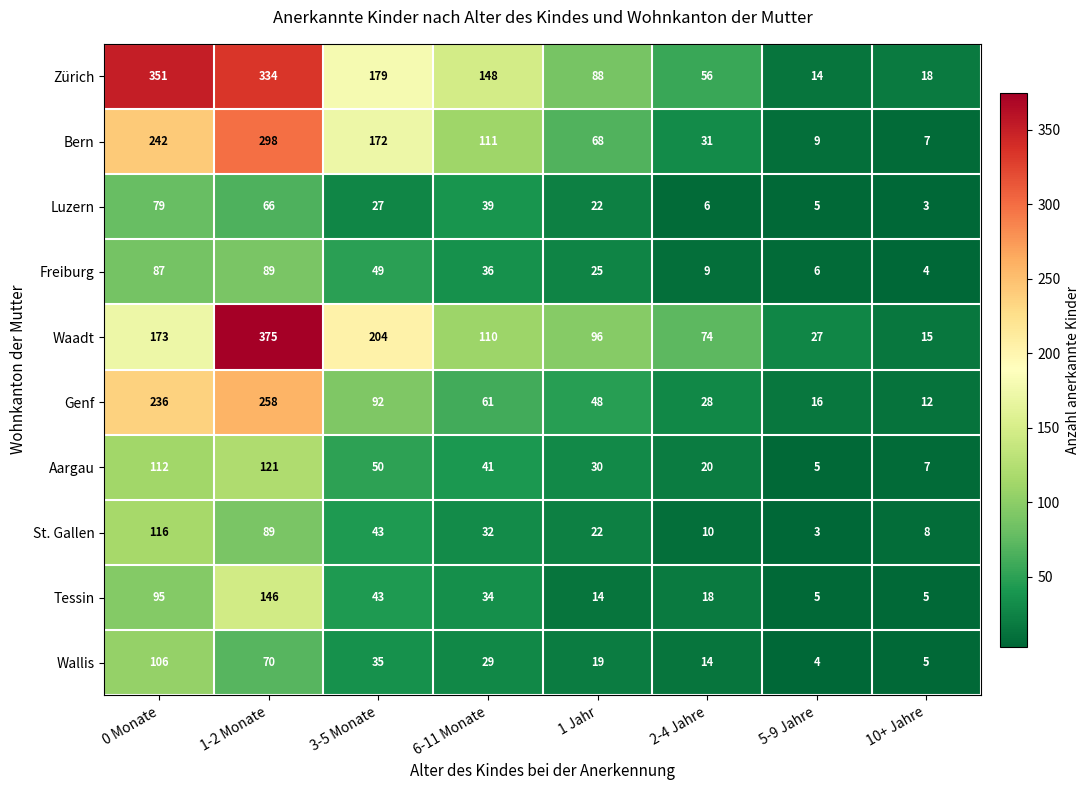

What is the smallest value displayed?

3